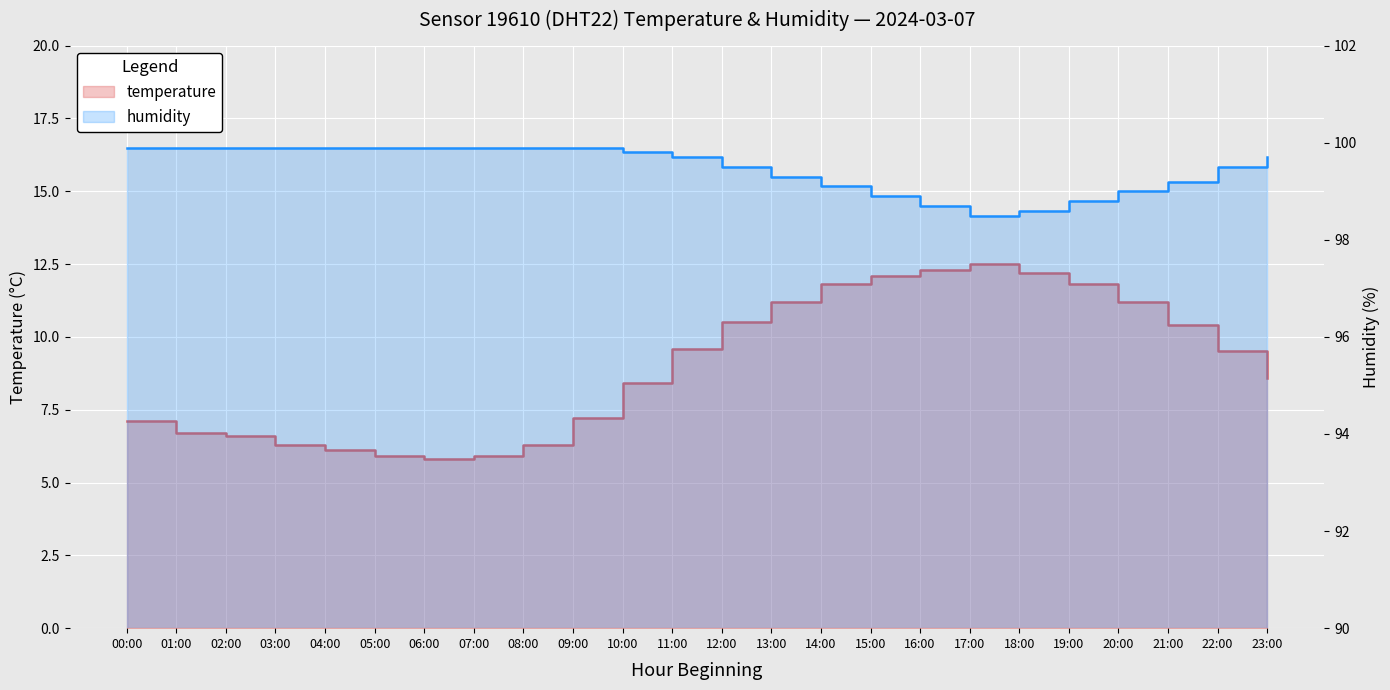

What is the label of the 8th point from the right?

16:00